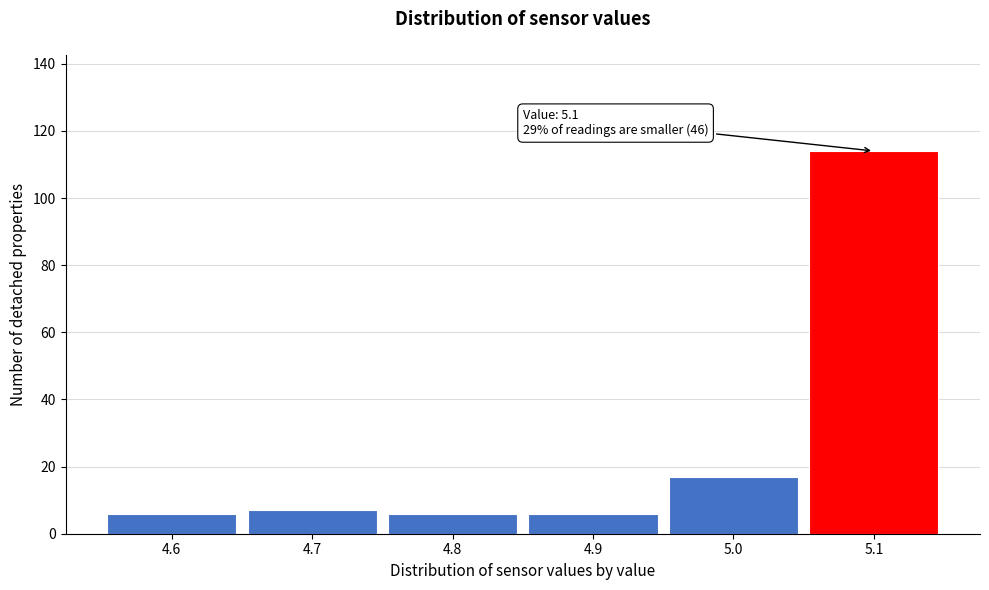

Which range on the x-axis has the tallest bar?

5.05 to 5.15